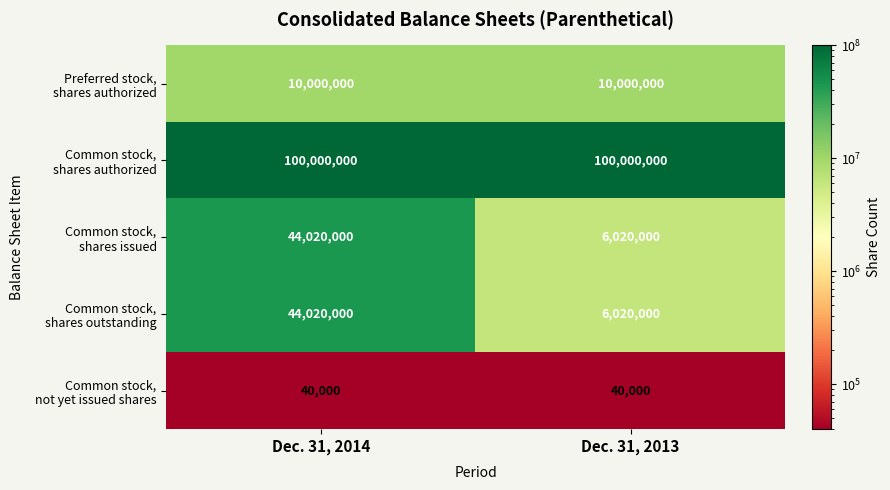

At which category is the sum across all series the highest?

Dec. 31, 2014